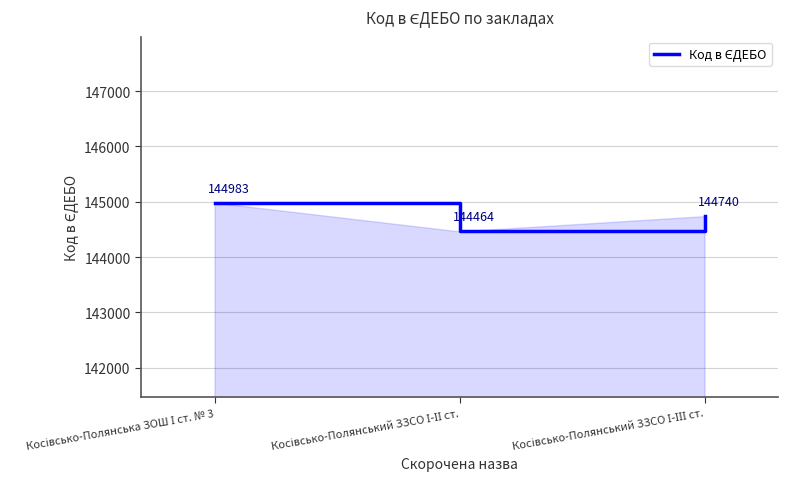

What is the sum of all values?

434187